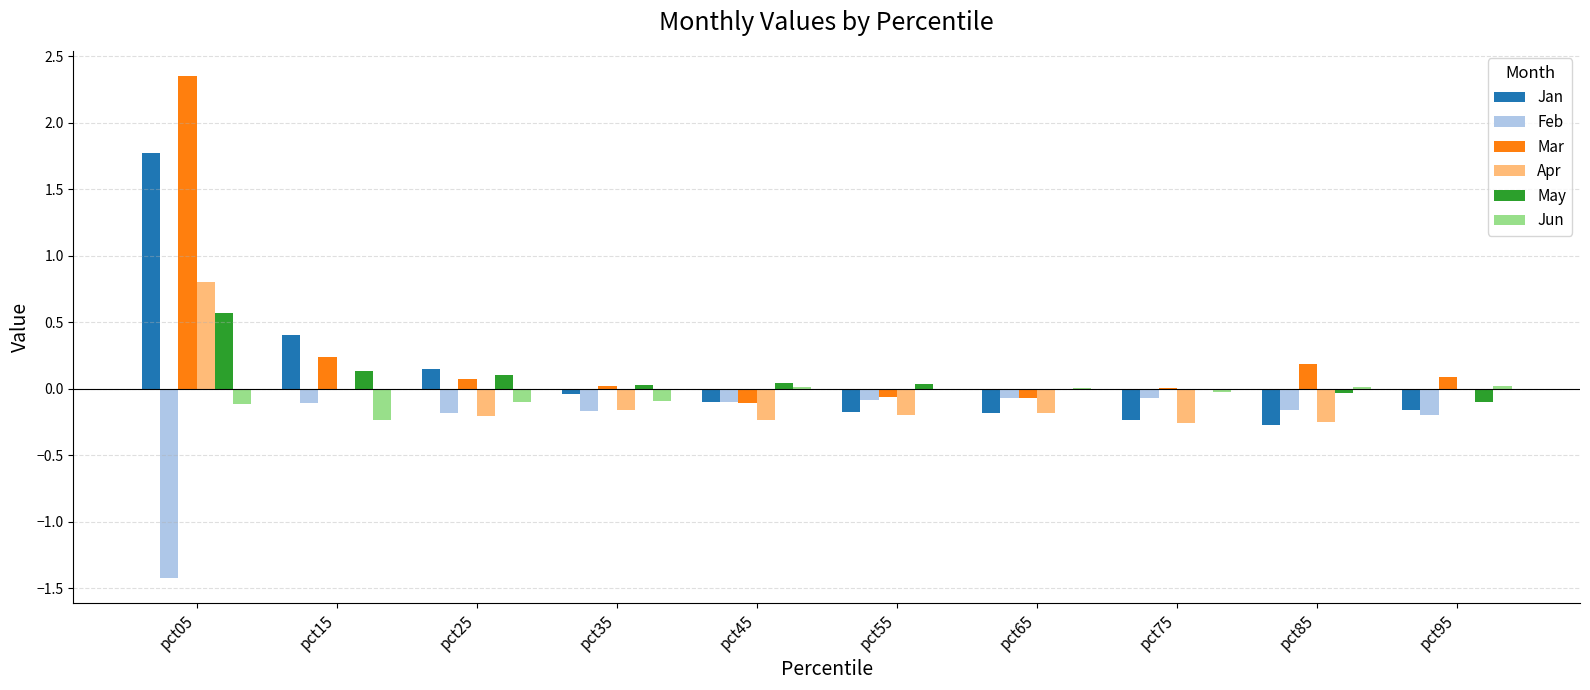

What is the sum of all Jun values?

-0.5